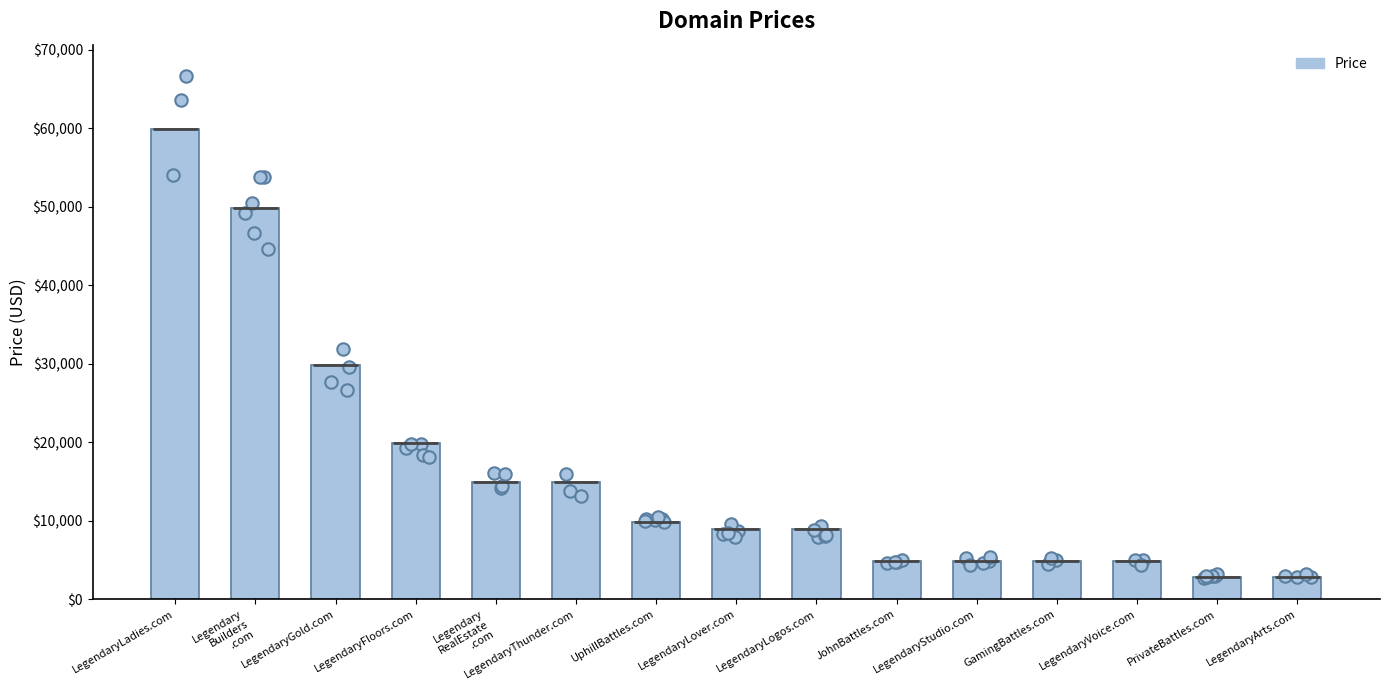

Approximately how many times larger is the value at LegendaryLover.com compared to JohnBattles.com?

1.8